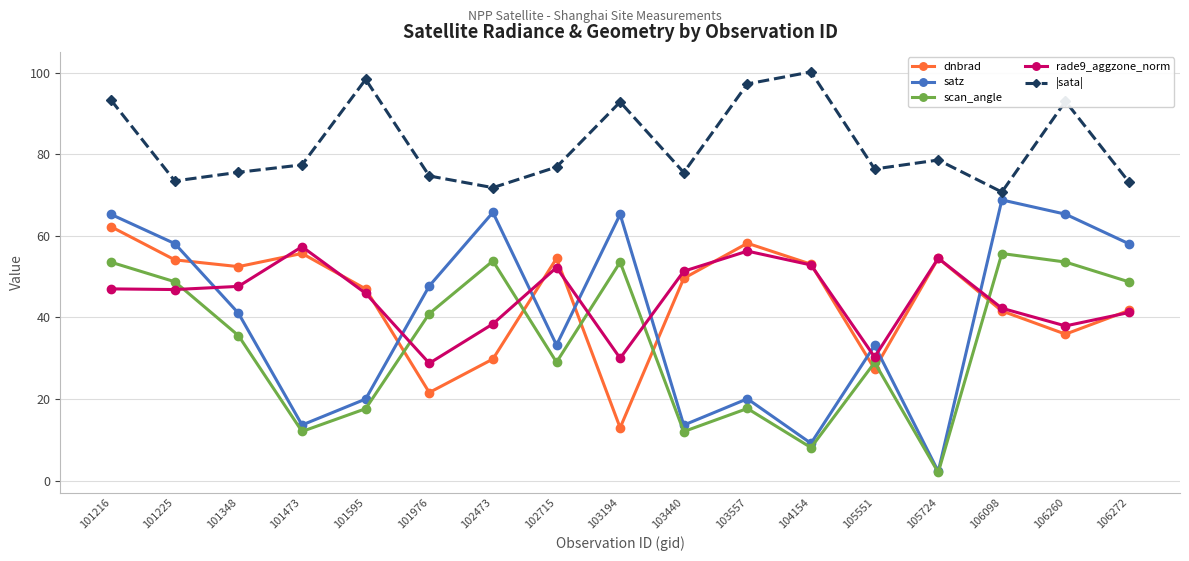

The rade9_aggzone_norm series shows 56.2 at 103557. True or false?

True